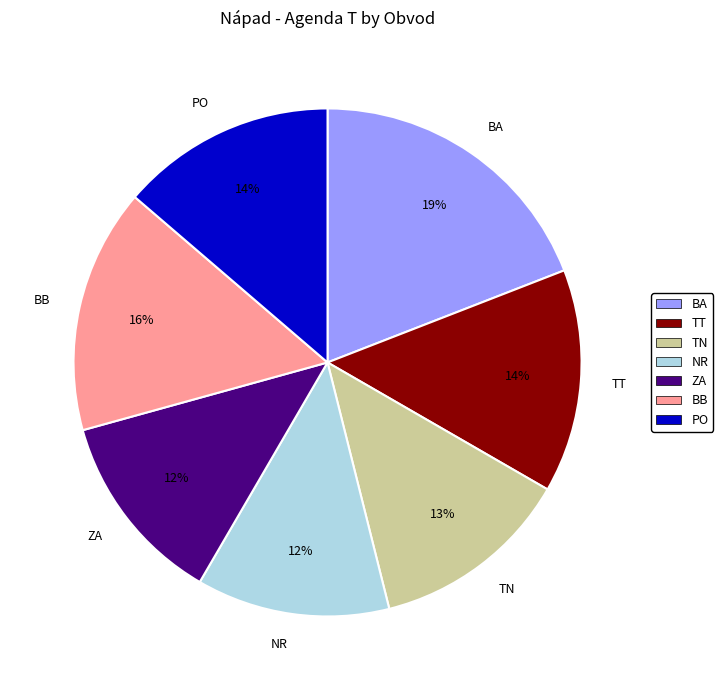

Which category has the biggest portion of the pie?

BA